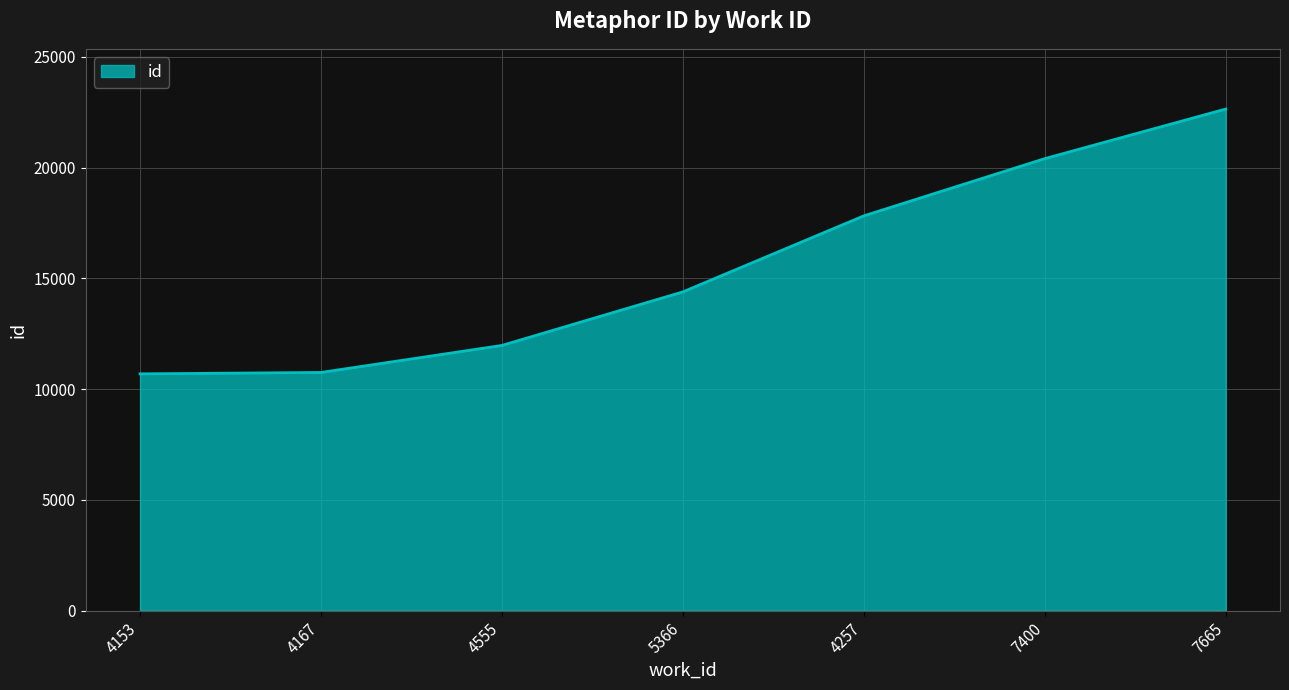

What value does the data have at 4555?

11971